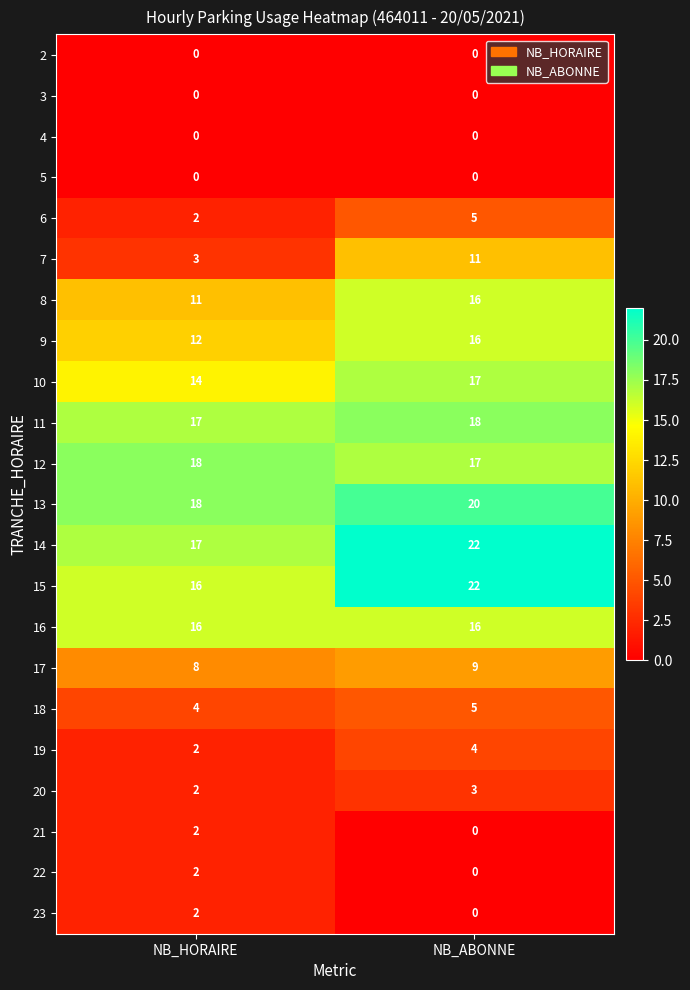

True or false: 10 has a value of 17 at NB_ABONNE.

True